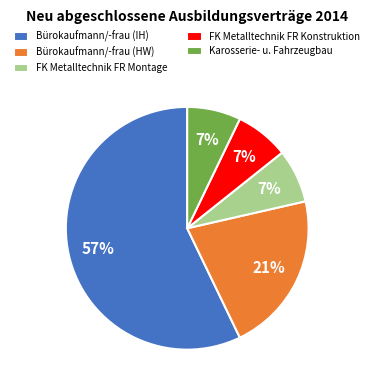

Is the sum of Bürokaufmann/-frau (HW) and Bürokaufmann/-frau (IH) greater than half?

Yes